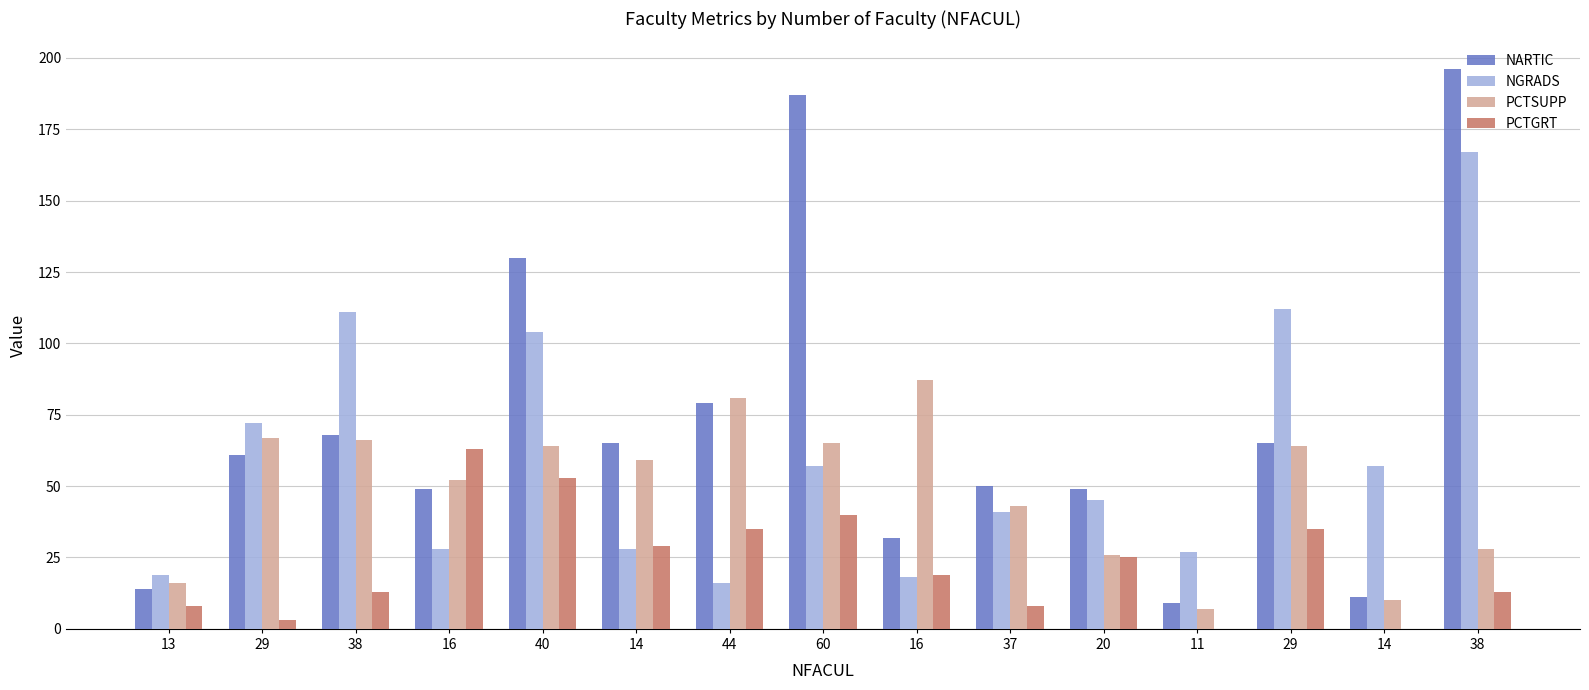

Which series has the largest total across all categories?

NARTIC